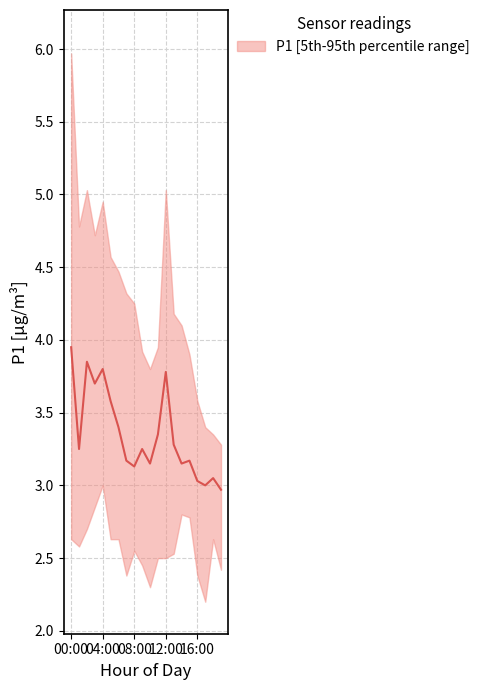

What is the value of the 7th point from the left?

3.4